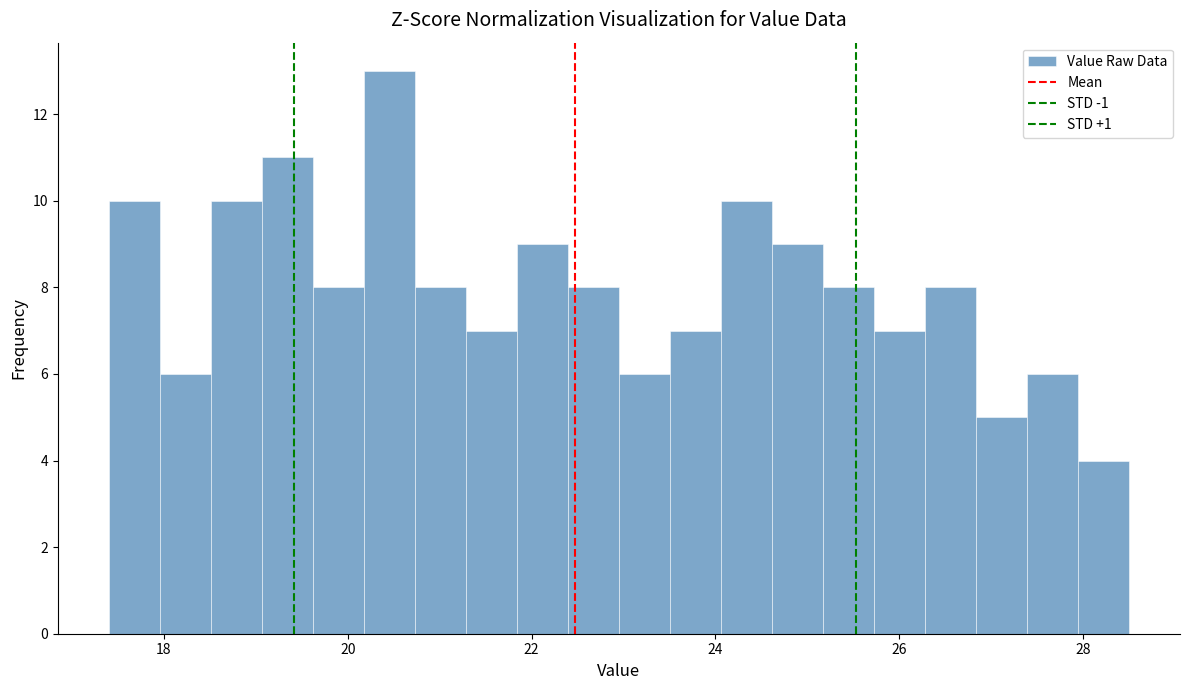

Around what value on the x-axis is the tallest bar? Give the approximate position of its centre, as read against the axis.

20.4